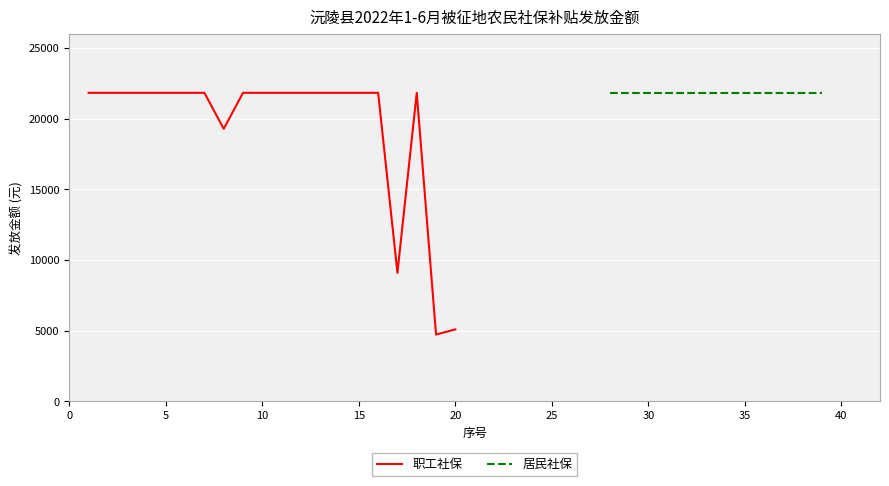

The value of 职工社保 at 20 is 2213. True or false?

False